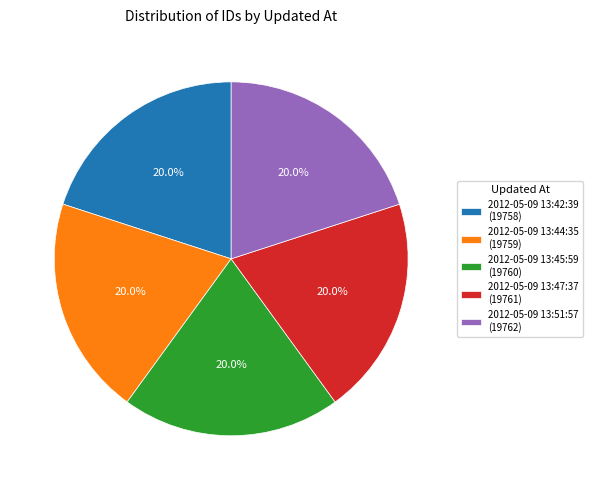

To the nearest percent, what percentage of the pie is 2012-05-09 13:45:59?

20%